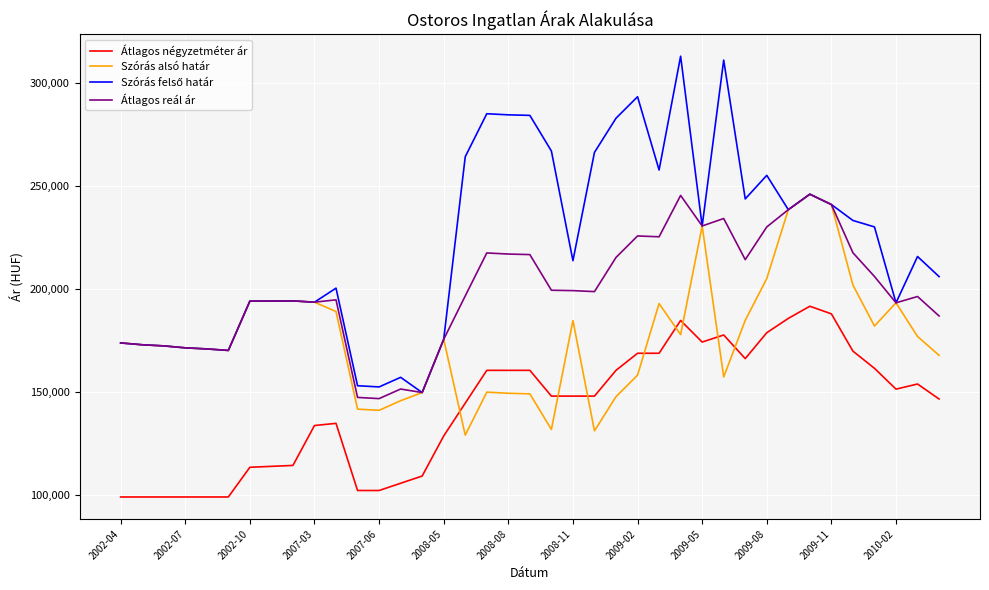

True or false: Átlagos reál ár and Átlagos négyzetméter ár intersect in this chart.

False